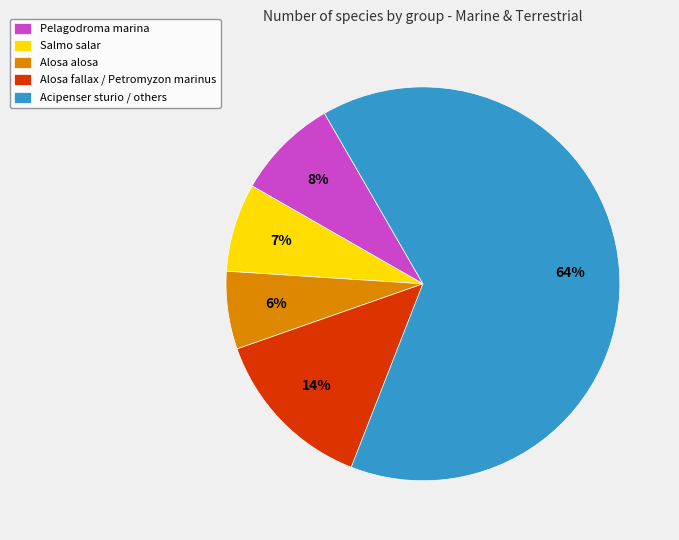

What is the ratio of the value at Pelagodroma marina to the value at Alosa alosa?

1.3